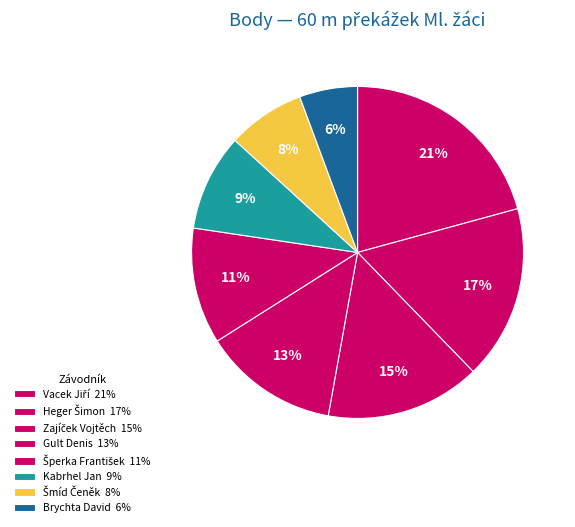

Does any single category account for the majority?

No